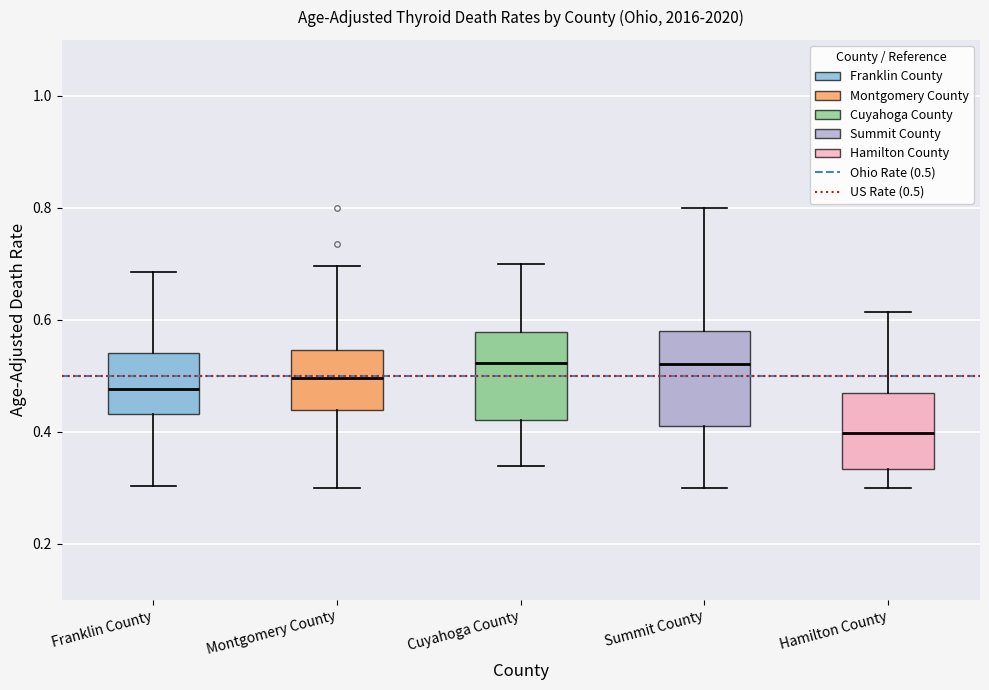

Reading left to right, read every box against the y-axis: the position of its median line, the range the box covers, and the ends of its whiskers. The values are not printed on the chart, so give them approximately, as read against the axis.

Franklin County: median 0.48, box 0.44 to 0.54, whiskers 0.30 to 0.68
Montgomery County: median 0.50, box 0.44 to 0.54, whiskers 0.30 to 0.70
Cuyahoga County: median 0.52, box 0.42 to 0.58, whiskers 0.34 to 0.70
Summit County: median 0.52, box 0.42 to 0.58, whiskers 0.30 to 0.80
Hamilton County: median 0.40, box 0.34 to 0.46, whiskers 0.30 to 0.62